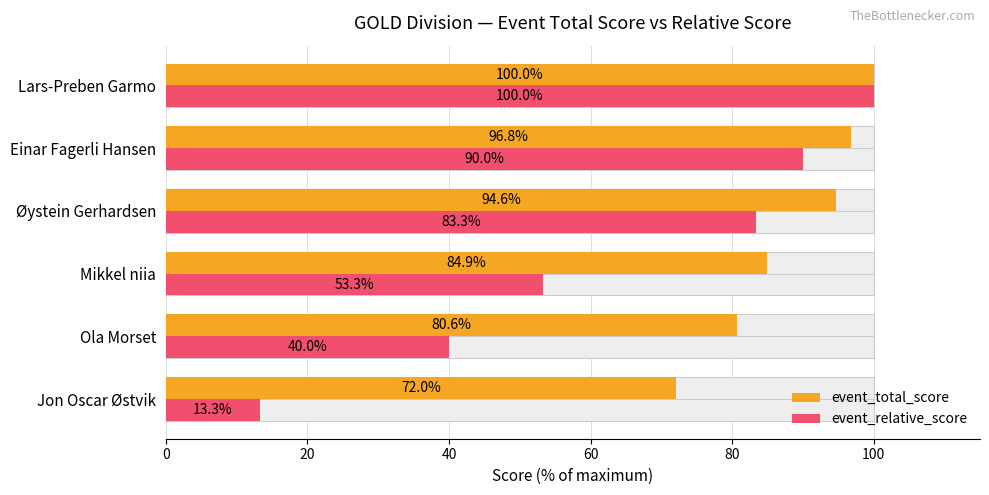

Which series has the widest spread of values?

event_relative_score